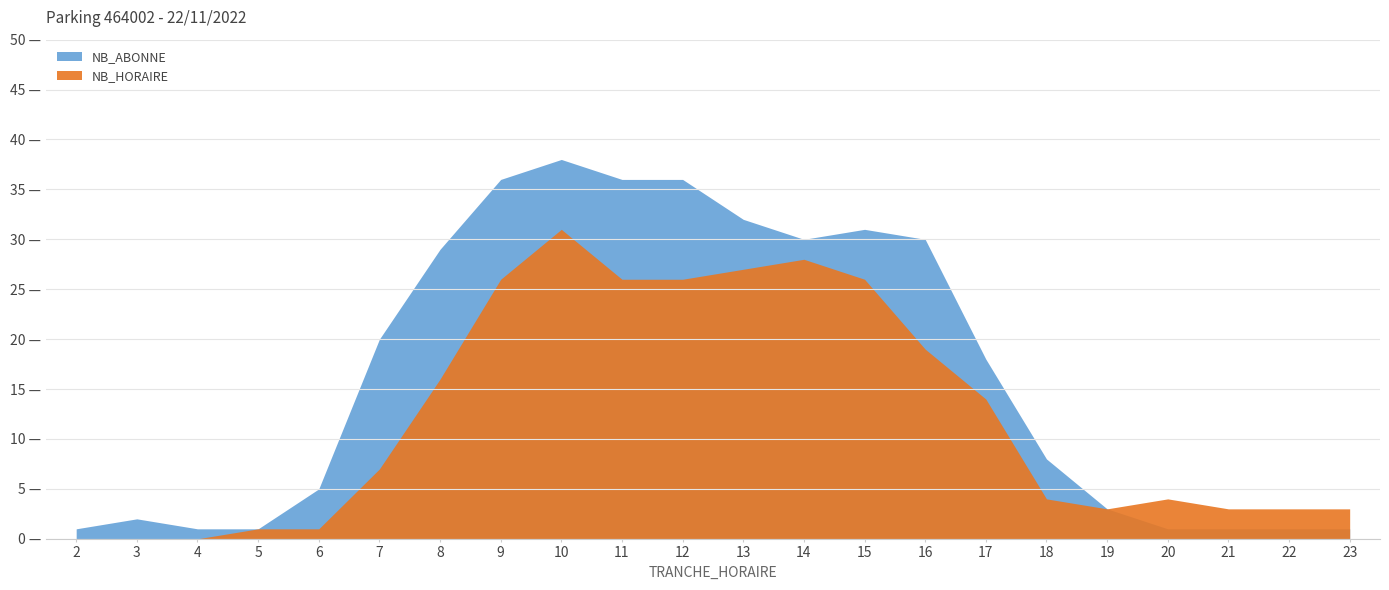

The NB_HORAIRE series shows 16 at 12. True or false?

False